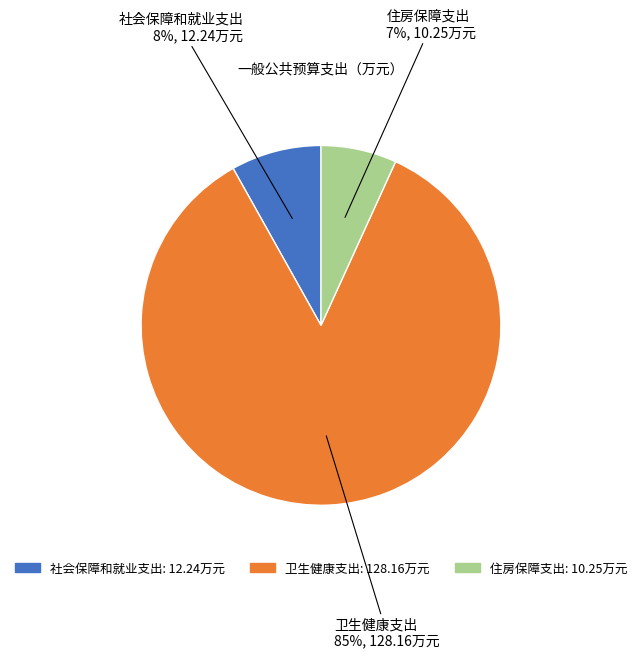

How many segments does this pie chart have?

3